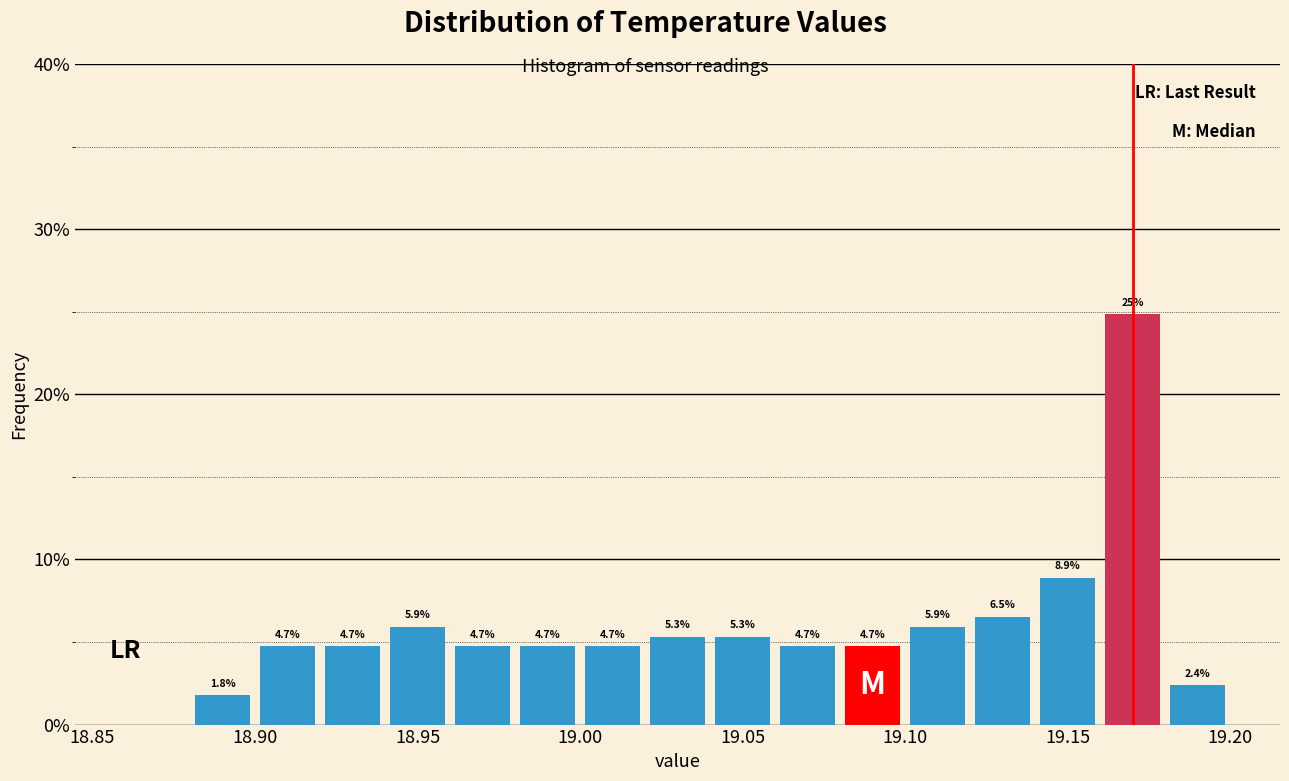

Over which range of the x-axis is the bar tallest?

19.16 to 19.18